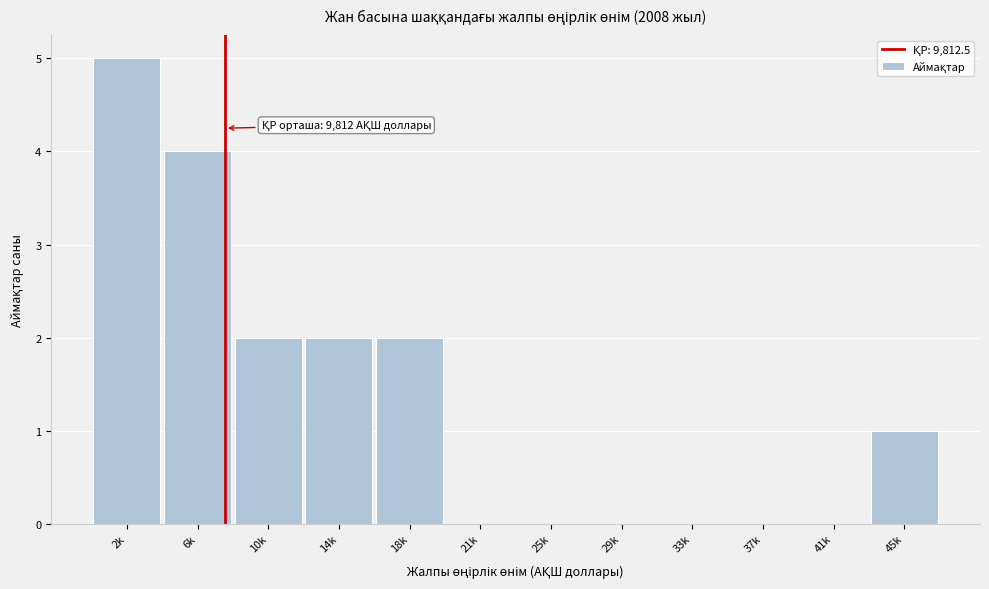

Reading right to left, extract all data points from this chart.

45k=1	41k=0	37k=0	33k=0	29k=0	25k=0	21k=0	18k=2	14k=2	10k=2	6k=4	2k=5